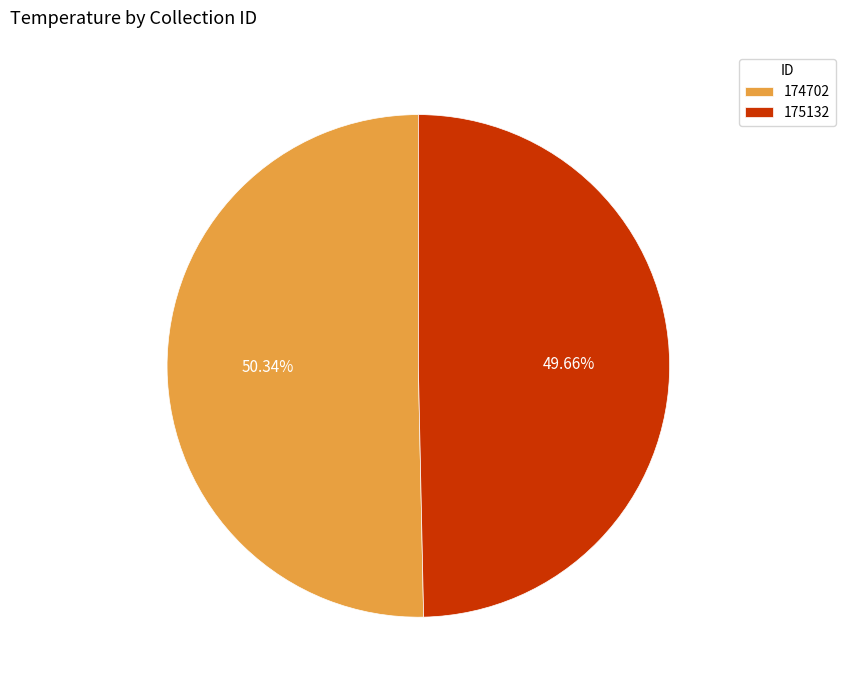

Which category has the smallest portion of the pie?

175132